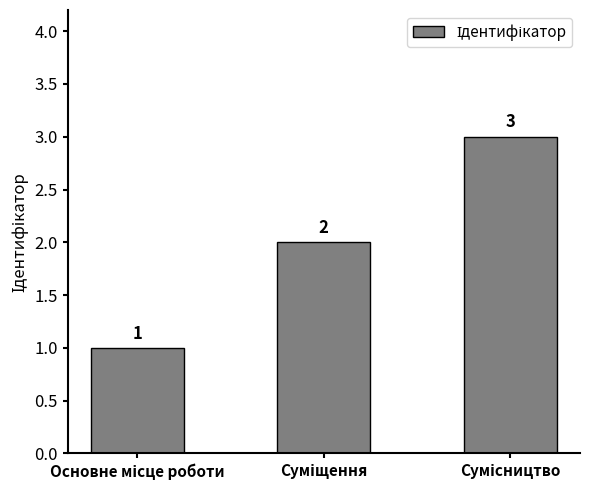

What is the average value?

2